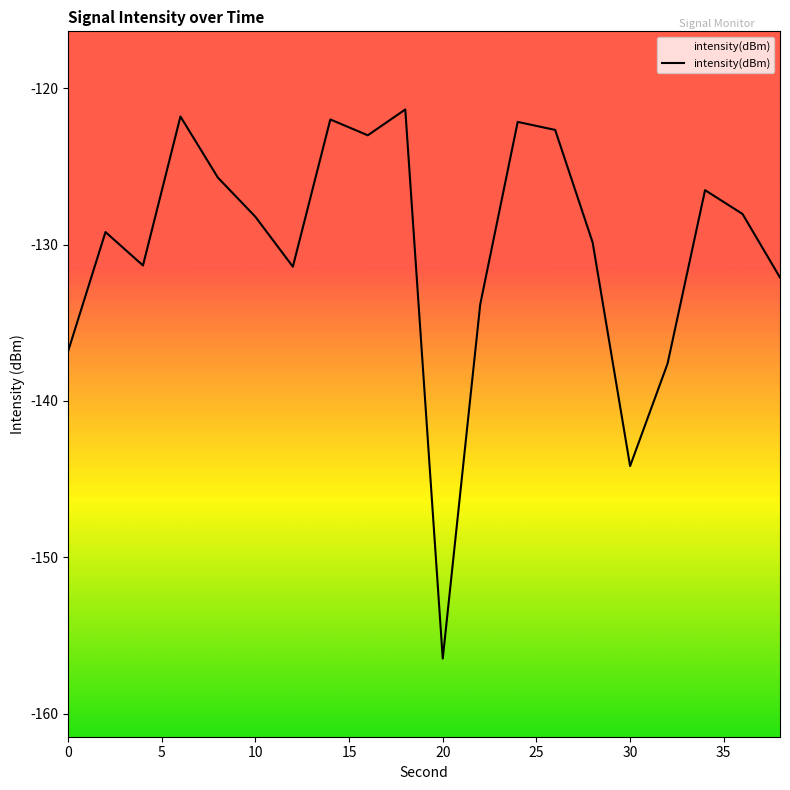

The chart shows a value of -50.1 at 34. True or false?

False